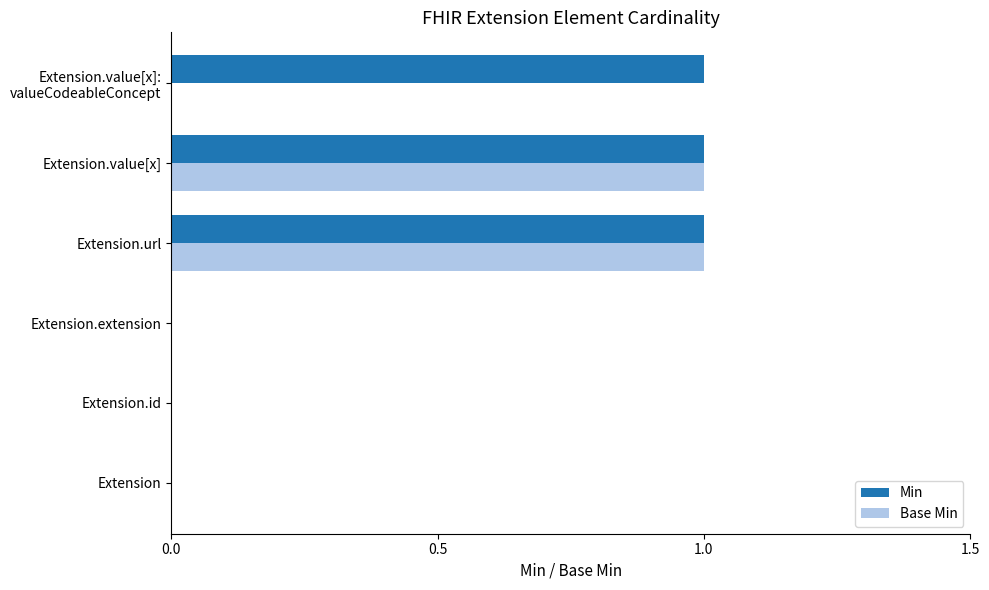

The Base Min series shows 0 at Extension.url. True or false?

False